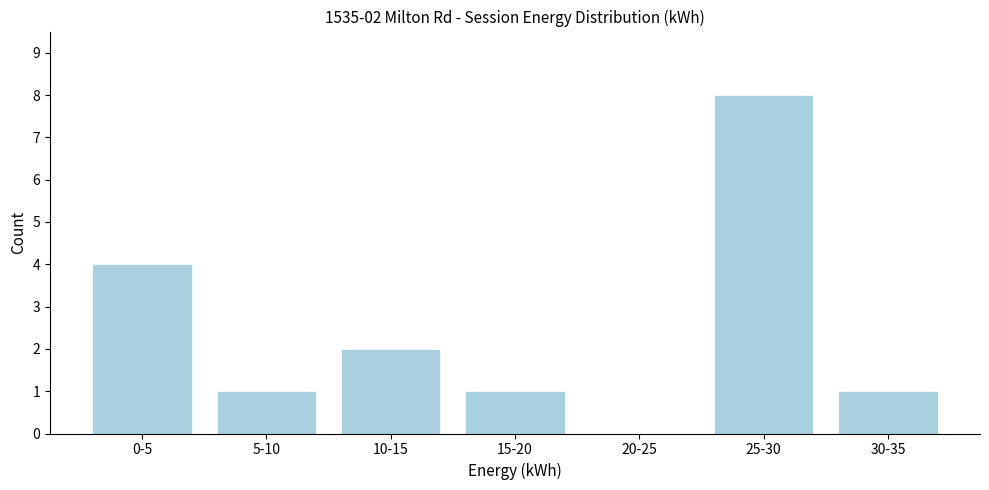

Reading left to right, extract all data points from this chart.

0-5=4	5-10=1	10-15=2	15-20=1	20-25=0	25-30=8	30-35=1